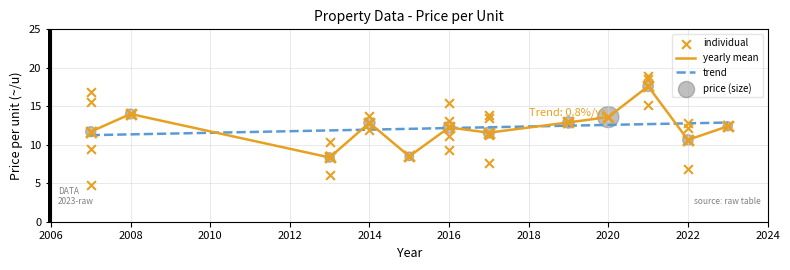

Approximately how many times larger is the value at 2006 compared to 14?

1.3